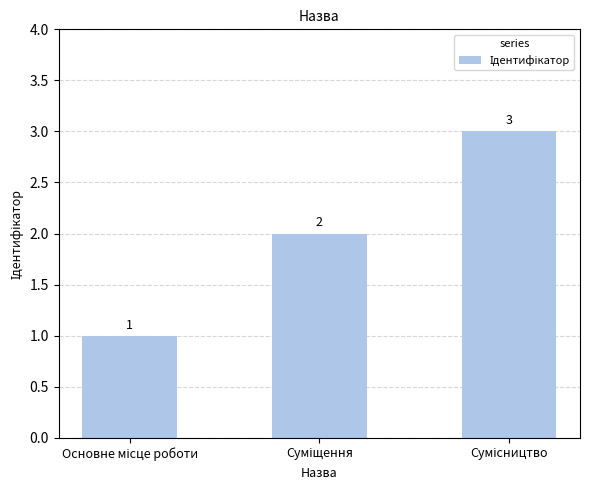

Reading left to right, list all the values displayed in this chart.

1	2	3